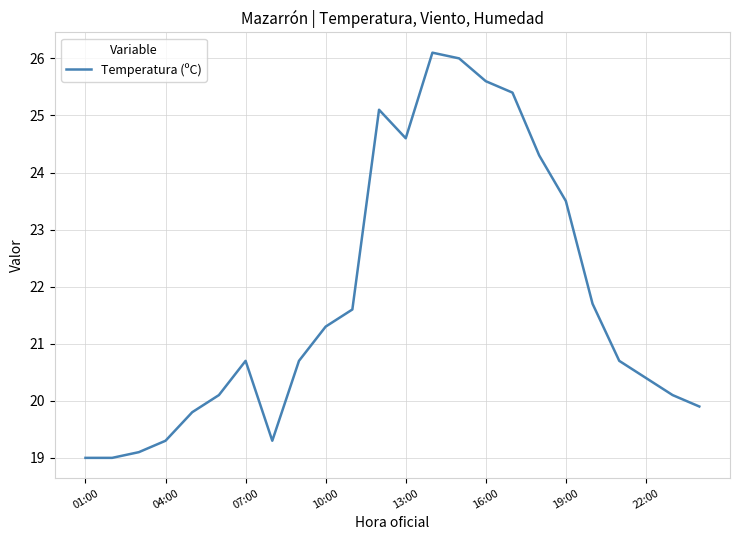

What is the minimum value shown in the chart?

19.0